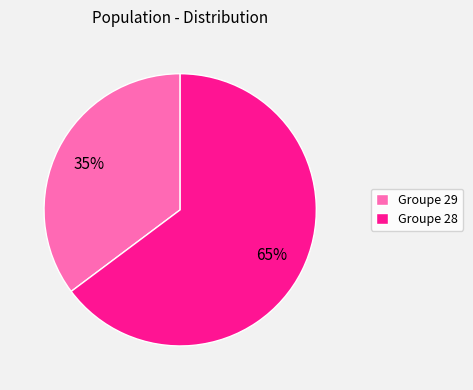

What percentage is the Groupe 28 slice, to the nearest percent?

65%